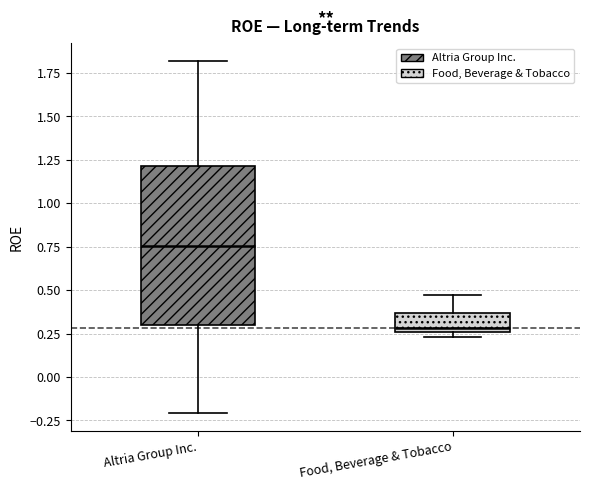

Comparing the boxes themselves (not the whiskers), which one is the tallest?

Altria Group Inc.